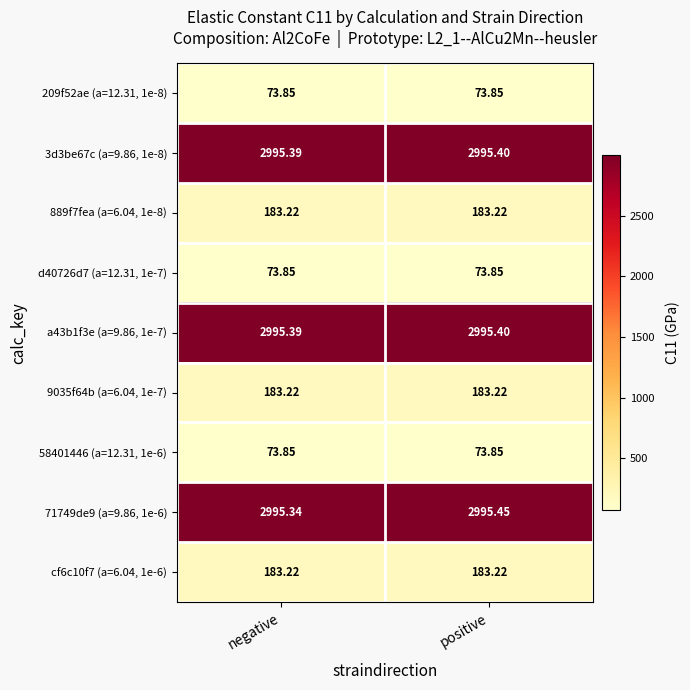

Count the number of categories in the chart.

2